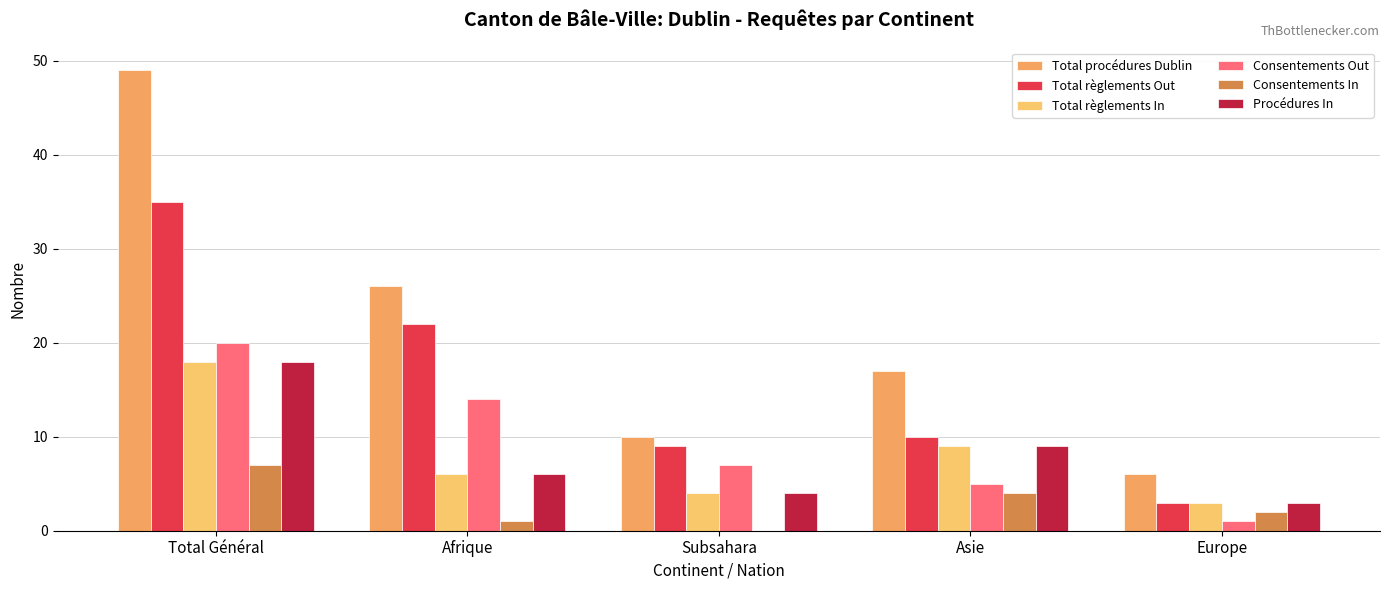

How many data points does each series have?

5